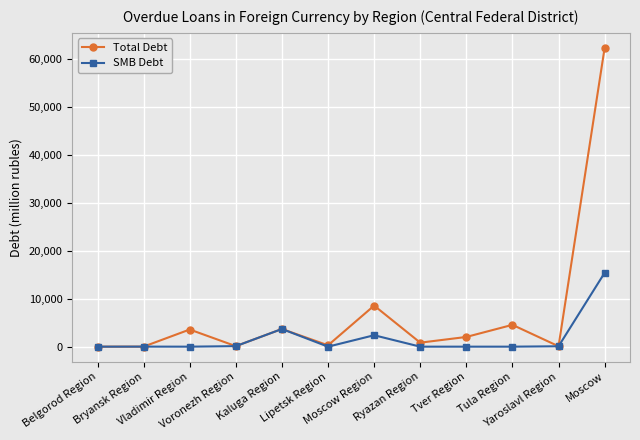

What is the difference between the maximum and minimum values in the Total Debt series?

62425